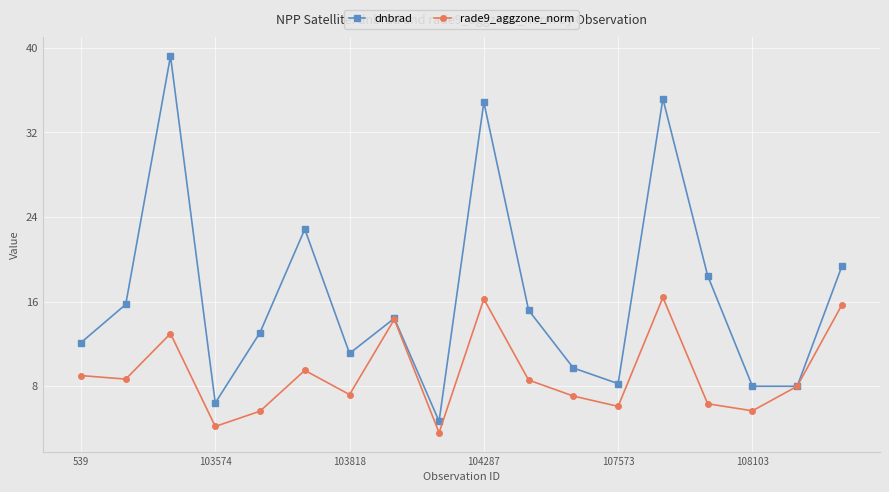

In dnbrad, how many points are lower than both neighbors (excluding endpoints)?

5